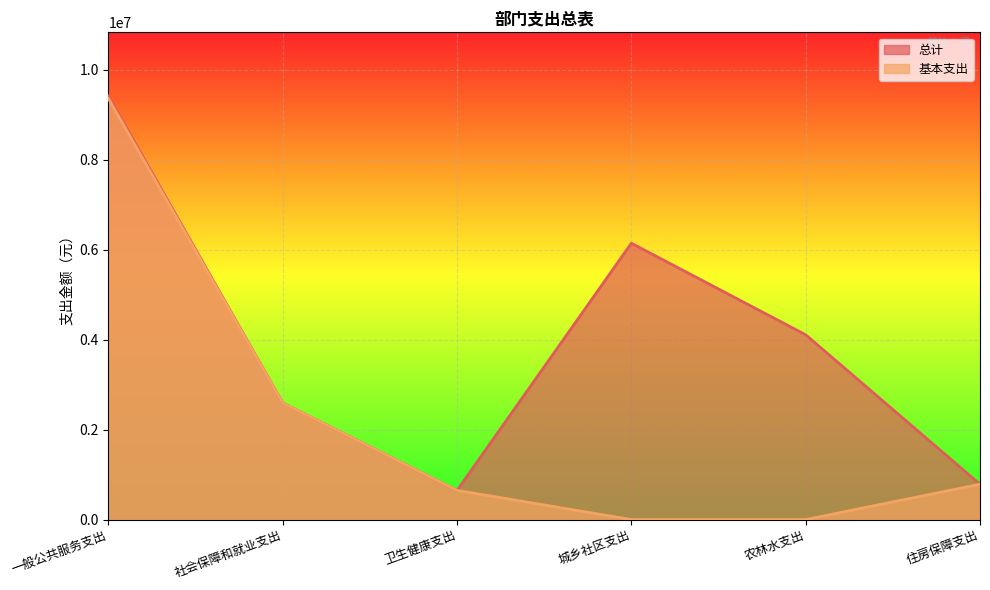

Which series has the widest spread of values?

基本支出